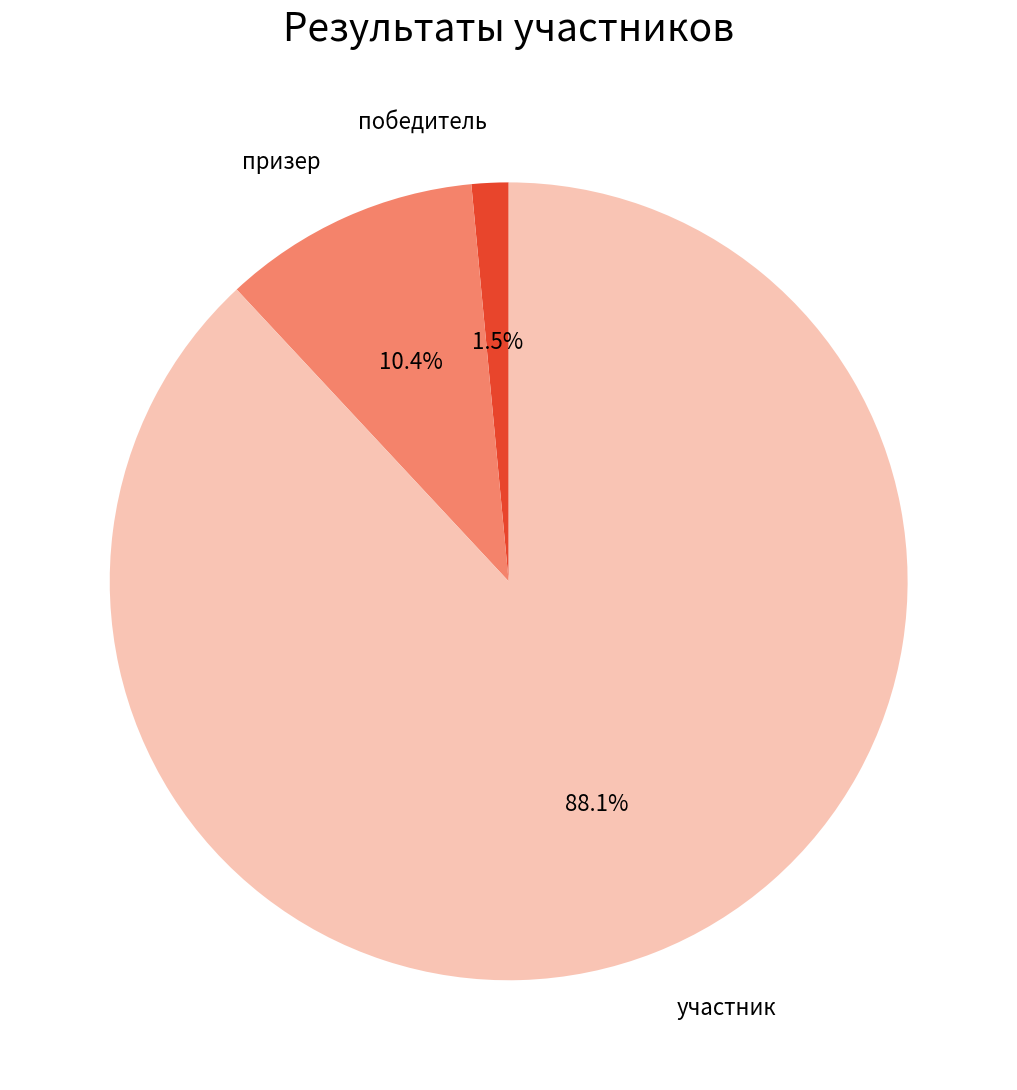

Is there any slice that represents more than half of the pie?

Yes